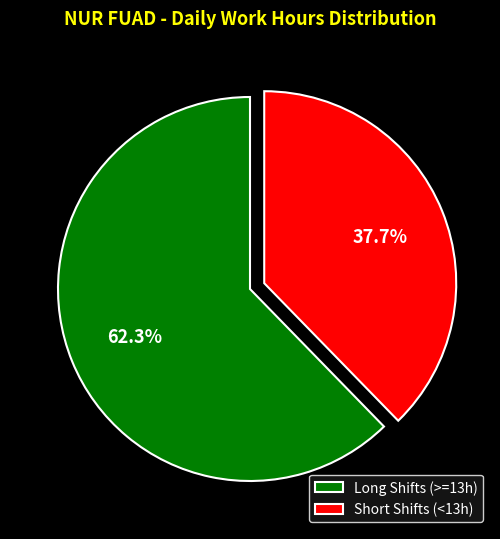

How many slices are in this pie chart?

2